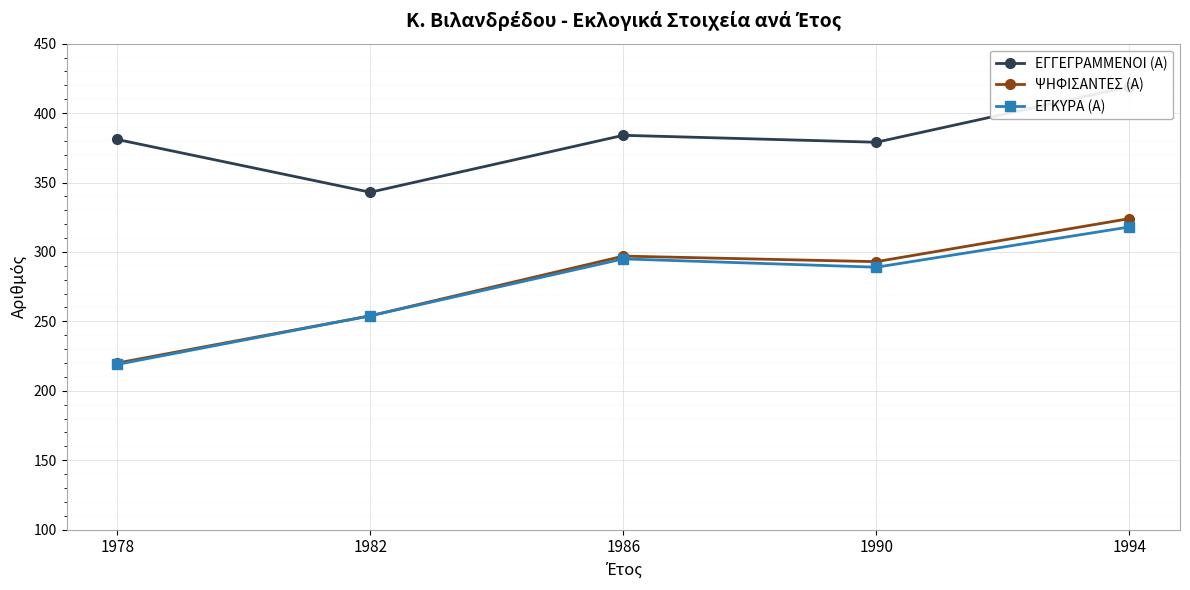

What is the approximate value of ΕΓΓΕΓΡΑΜΜΕΝΟΙ (Α) at 1978?

381